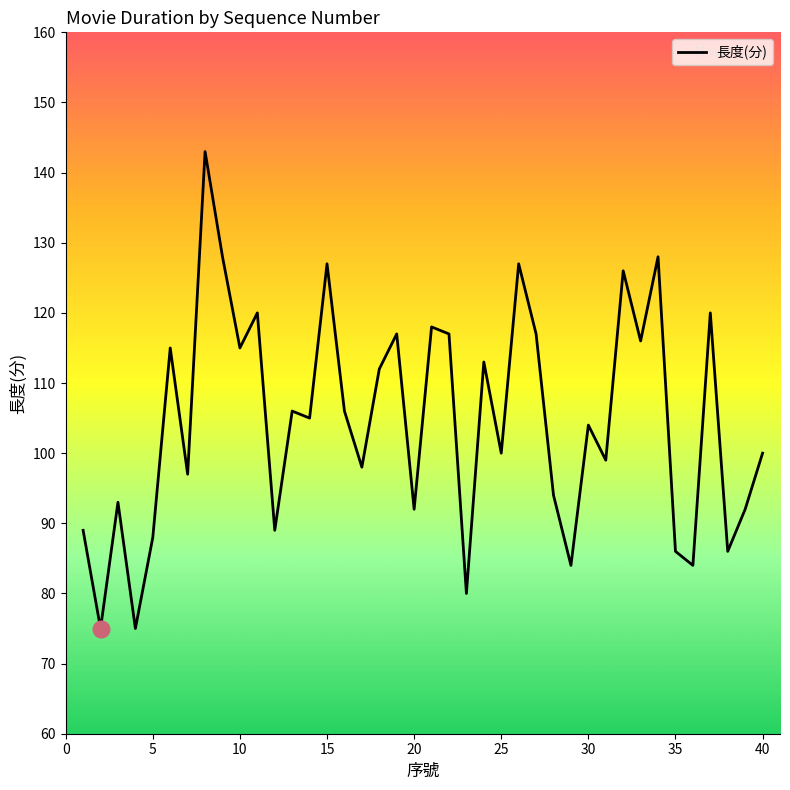

How many lines are shown in the chart?

1